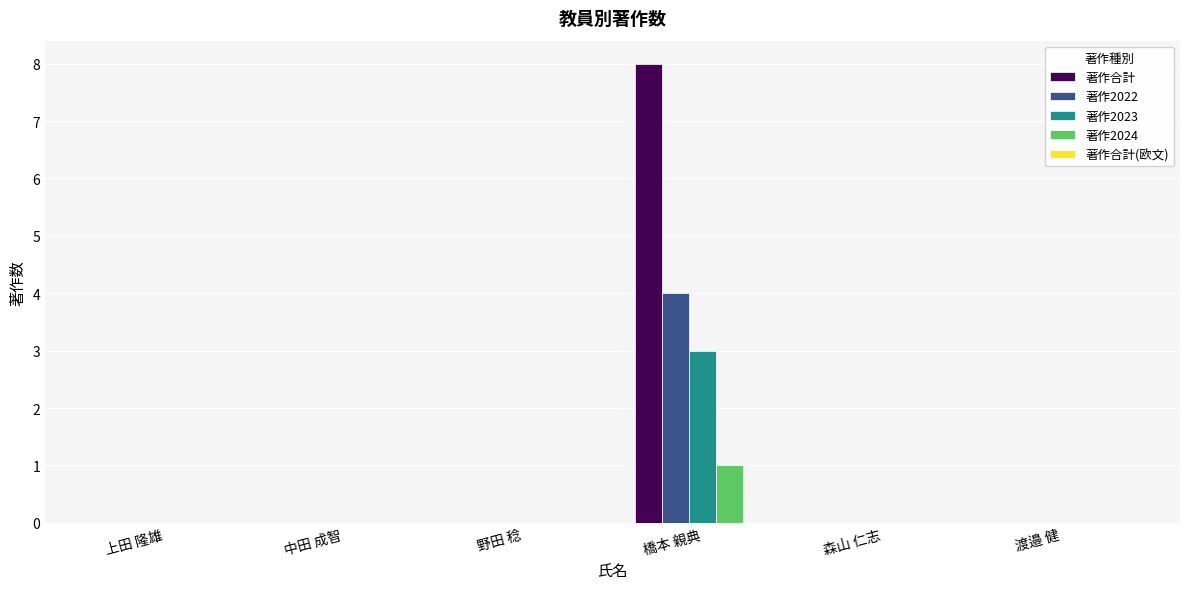

What is the maximum value shown in the chart?

8